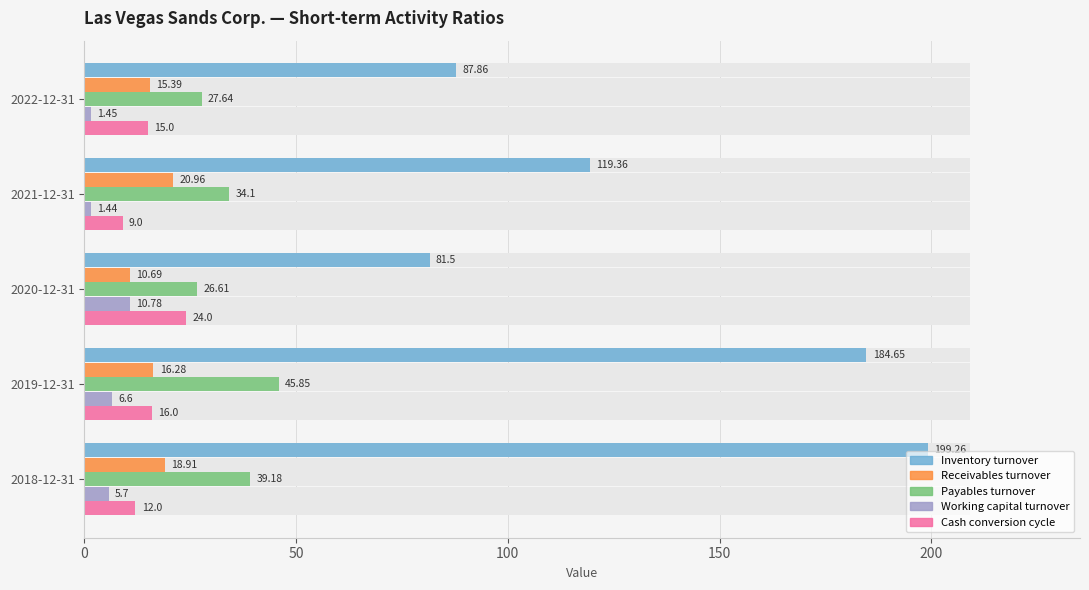

What is the total value across all series at 2018-12-31?

275.1